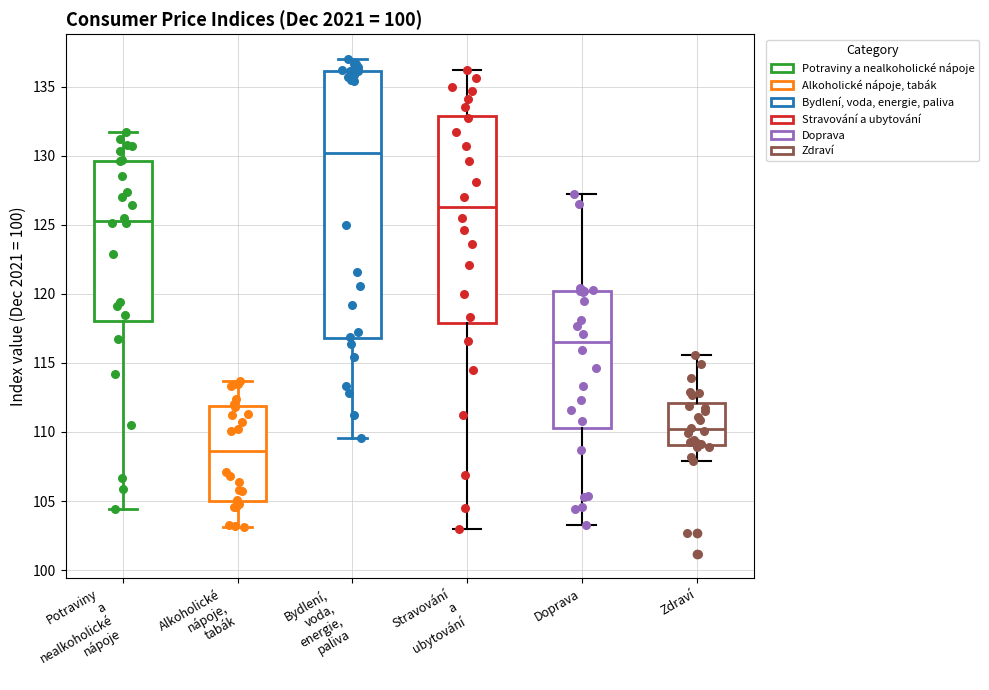

Which box is the tallest, from its lower edge to its upper edge?

Bydlení, voda, energie, paliva